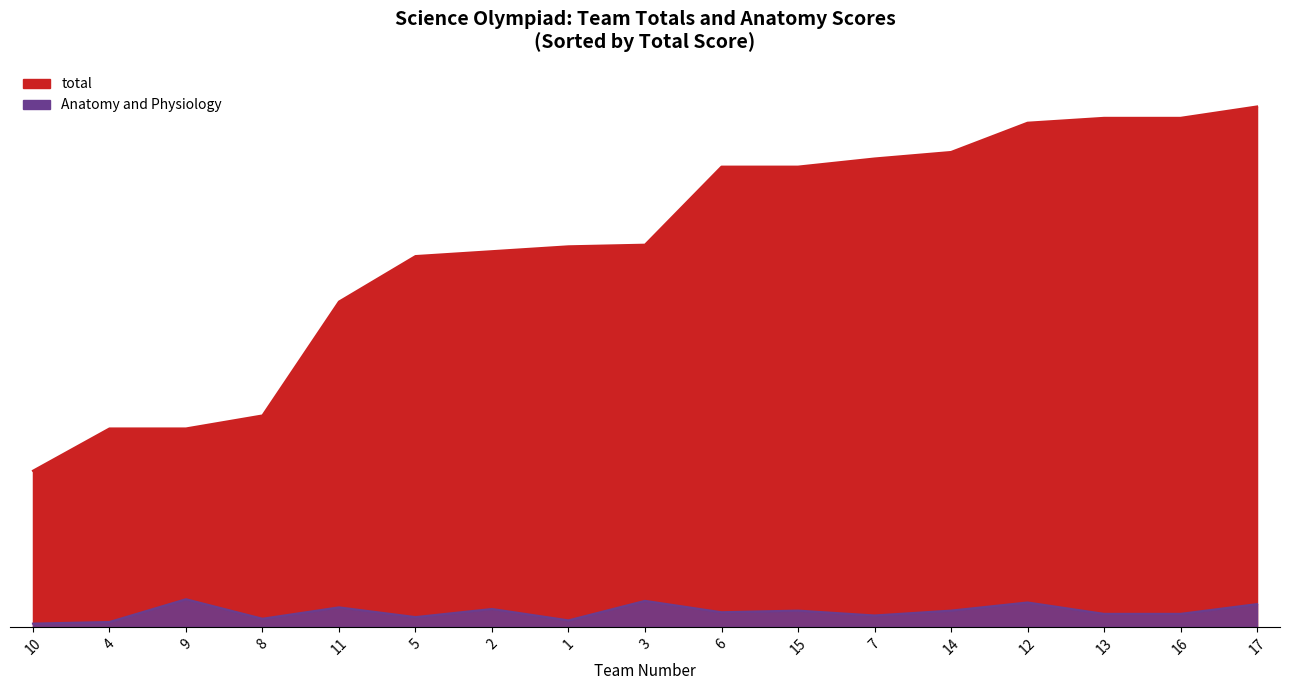

At which label does Anatomy and Physiology first exceed 9?

3